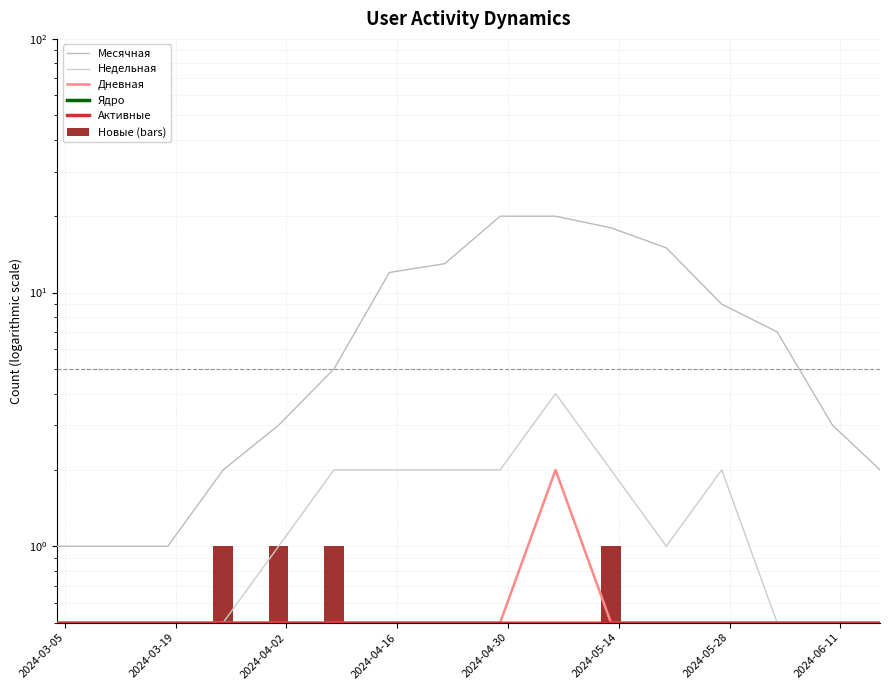

Is the value of Недельная at 8 greater than the value of Активные at 2024-03-05?

Yes